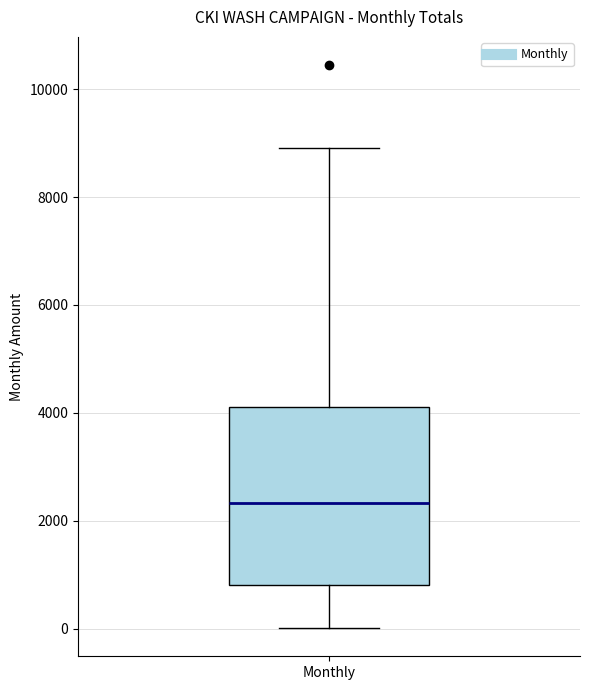

Transcribe this box plot: give where the median line is, the range the box spans, and where the two whiskers end, as read against the y-axis. The values are not printed on the chart, so give them approximately, as read against the axis.

median 2400, box 800 to 4200, whiskers 0 to 9000